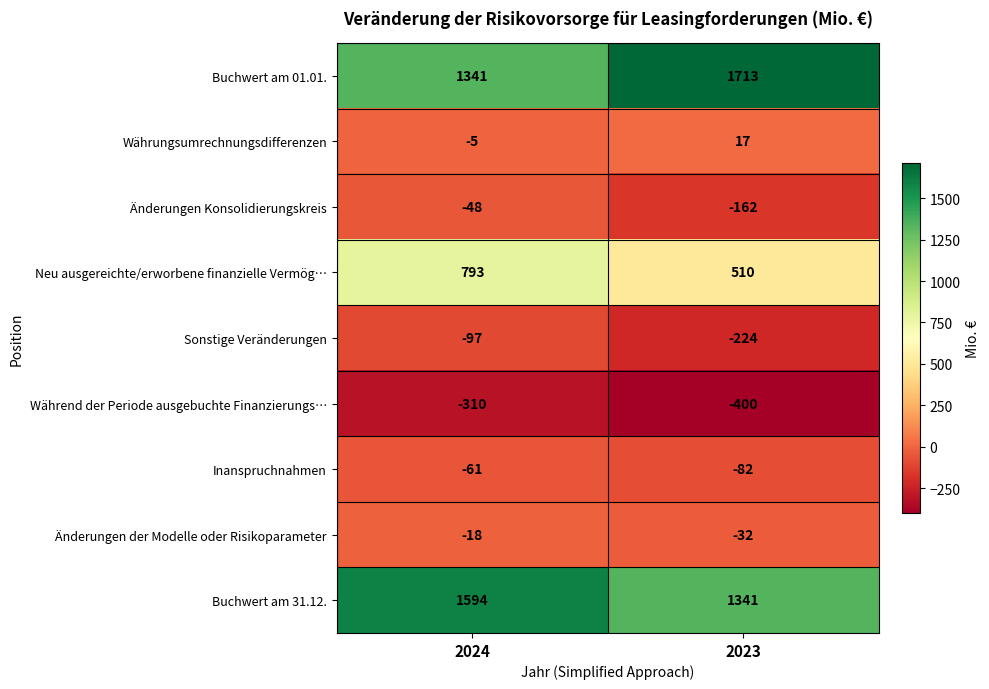

At which category does the chart reach its peak across all series?

2023